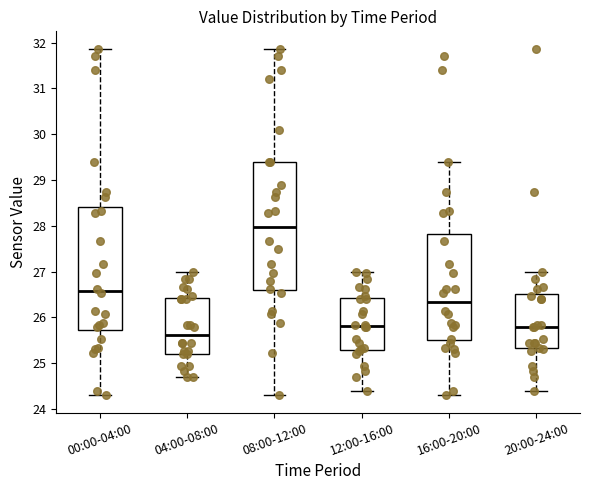

Which box is the tallest, from its lower edge to its upper edge?

08:00-12:00